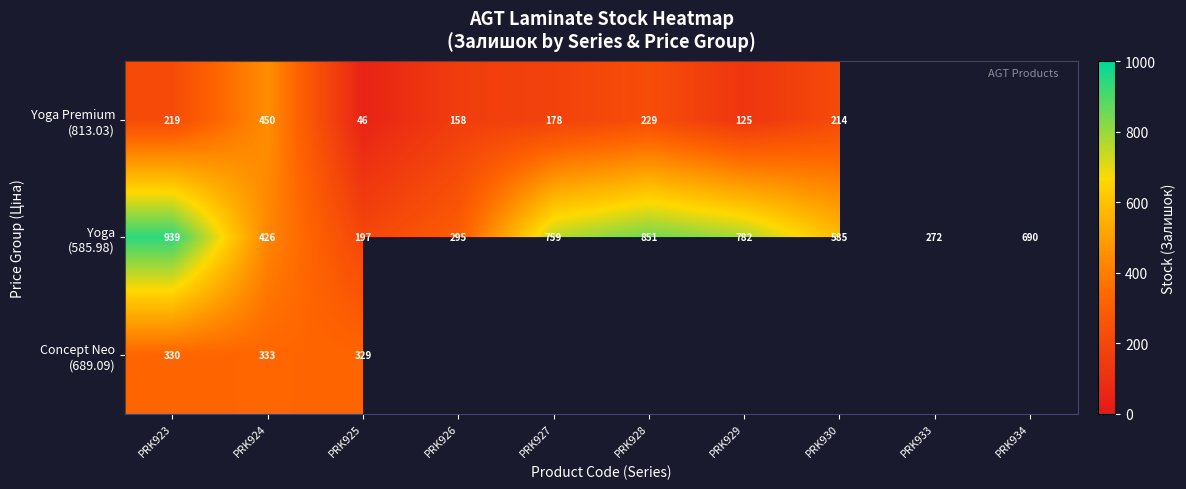

Which category has the highest value in the Concept Neo (689.09) series?

PRK924